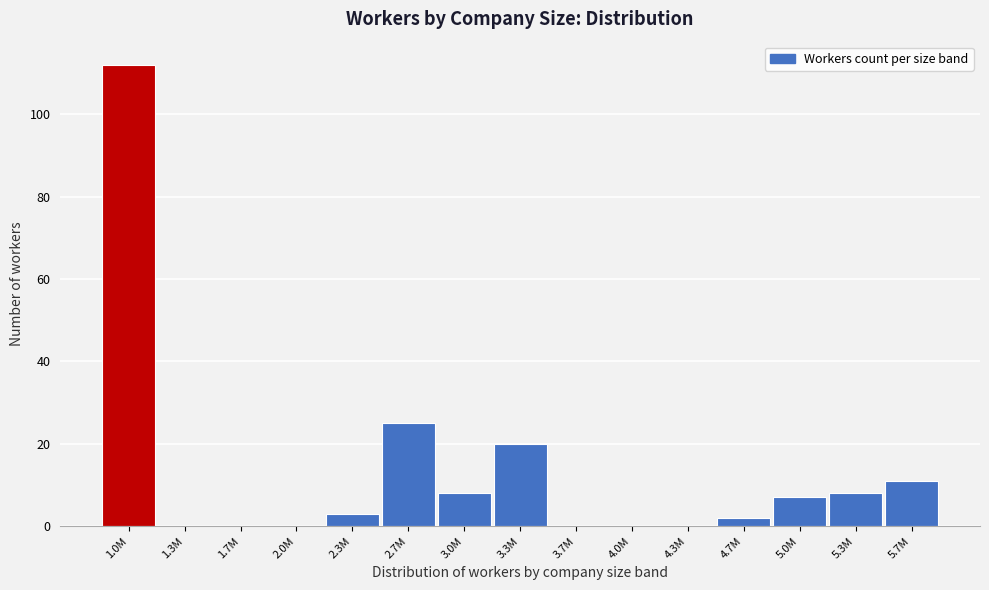

Reading left to right, transcribe all the data shown in this chart.

1.0M=112	1.3M=0	1.7M=0	2.0M=0	2.3M=3	2.7M=25	3.0M=8	3.3M=20	3.7M=0	4.0M=0	4.3M=0	4.7M=2	5.0M=7	5.3M=8	5.7M=11